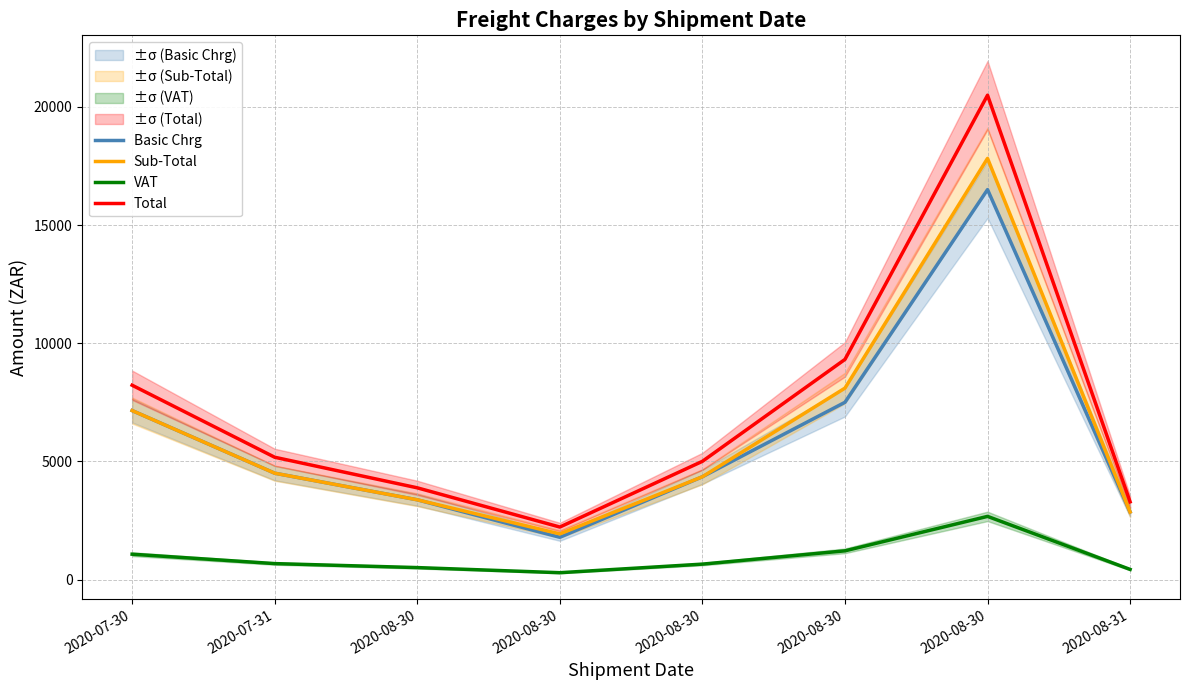

What is the label of the 6th point from the left?

2020-08-30